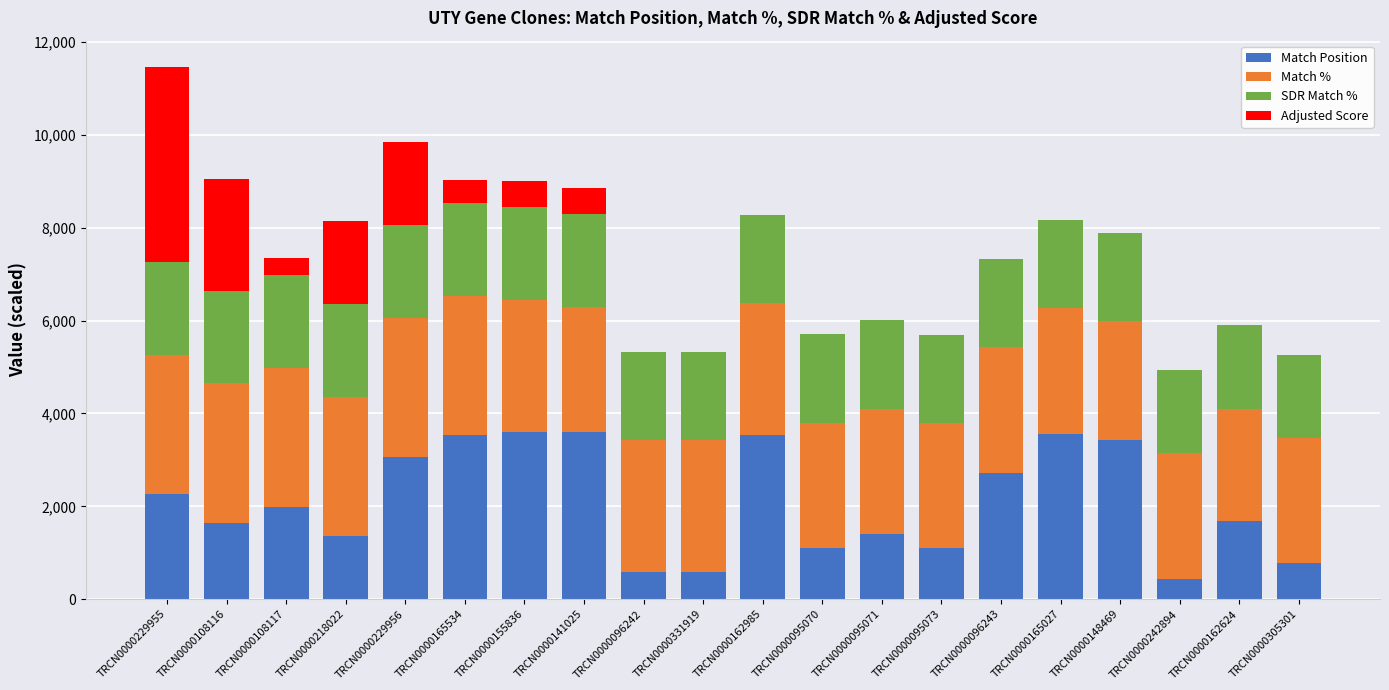

True or false: Match Position has a value of 2260.0 at TRCN0000229955.

True